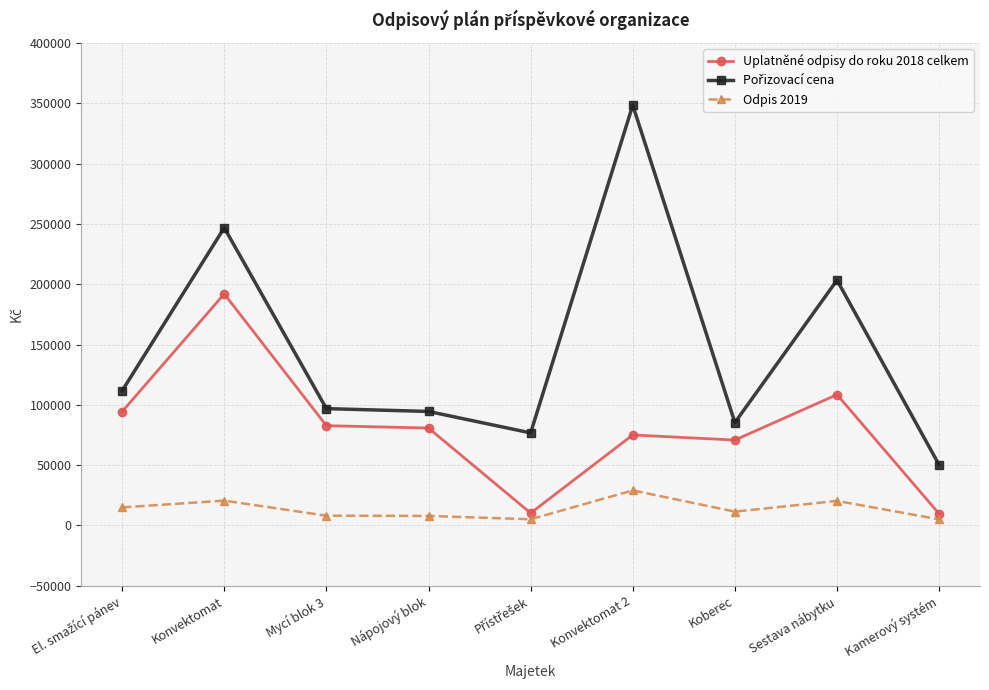

At which category does Uplatněné odpisy do roku 2018 celkem reach its first local peak?

Konvektomat